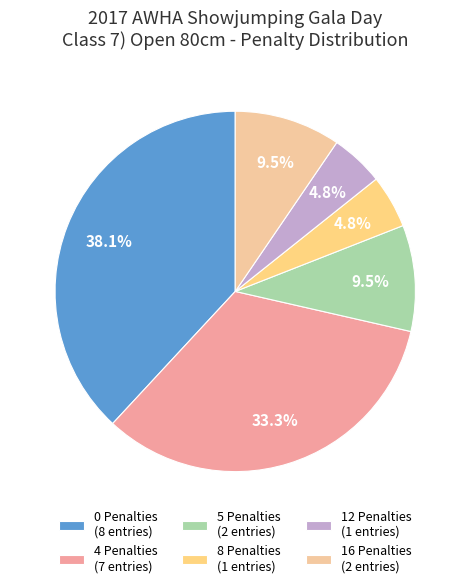

How many slices are in this pie chart?

6